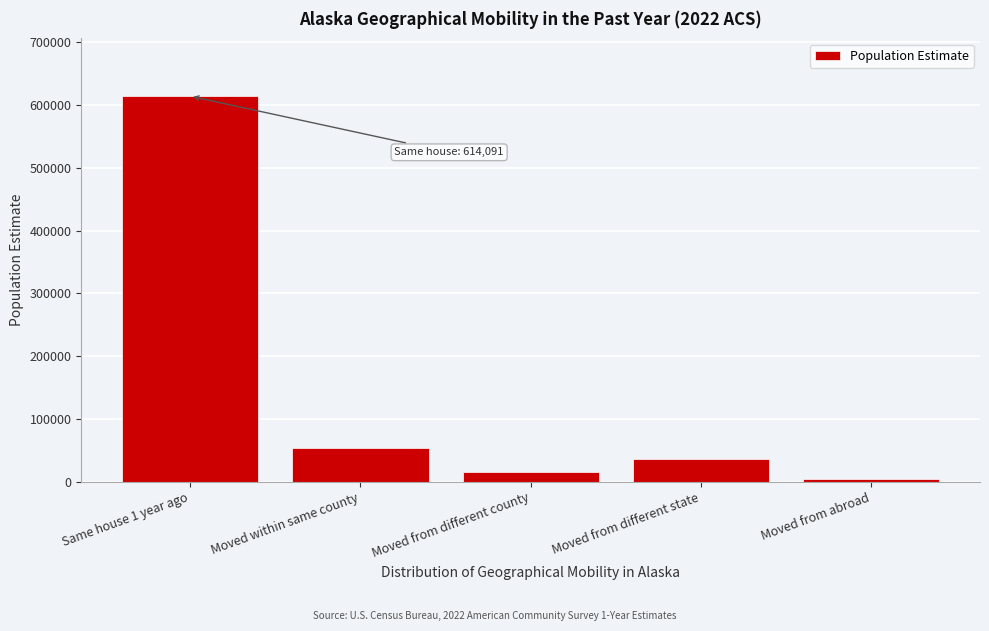

Reading left to right, what are all the values shown in this chart?

614091	53038	15313	36563	5191